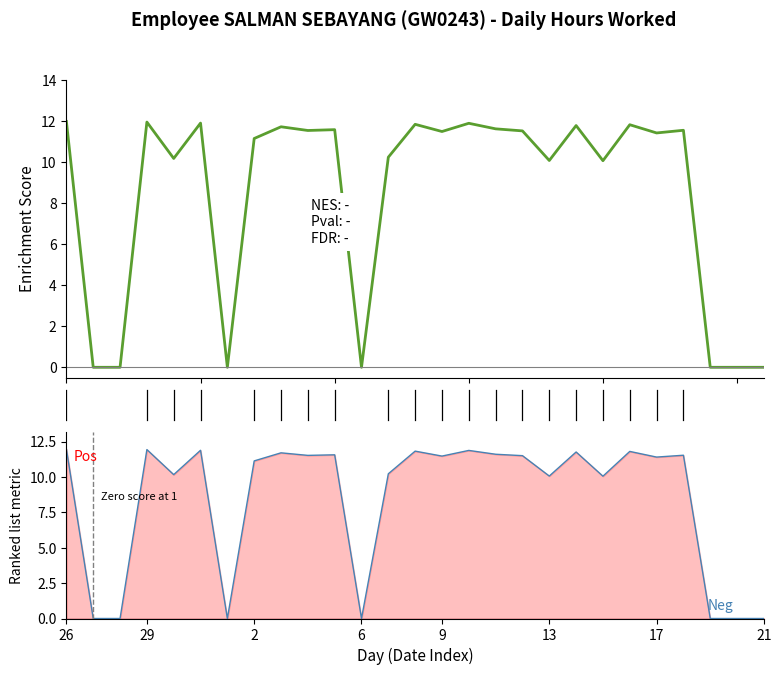

Does the chart display data point markers on the line(s)?

No